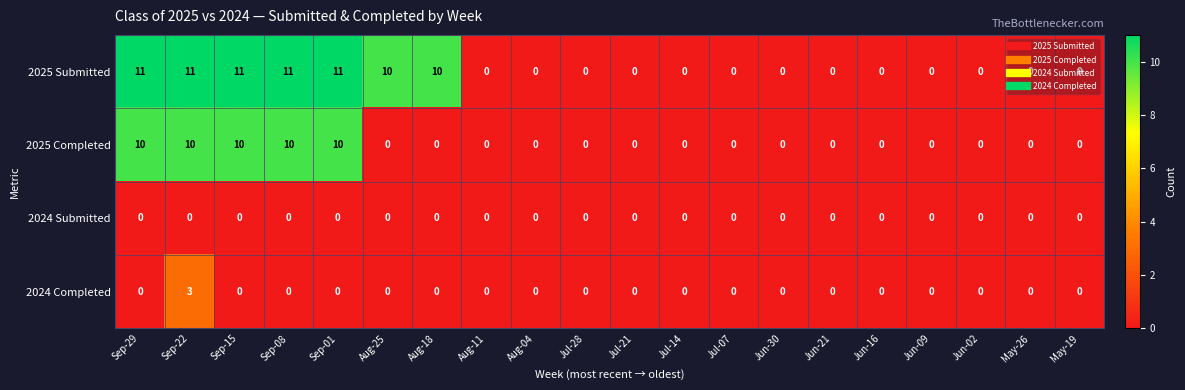

Count the number of data series in this chart.

4